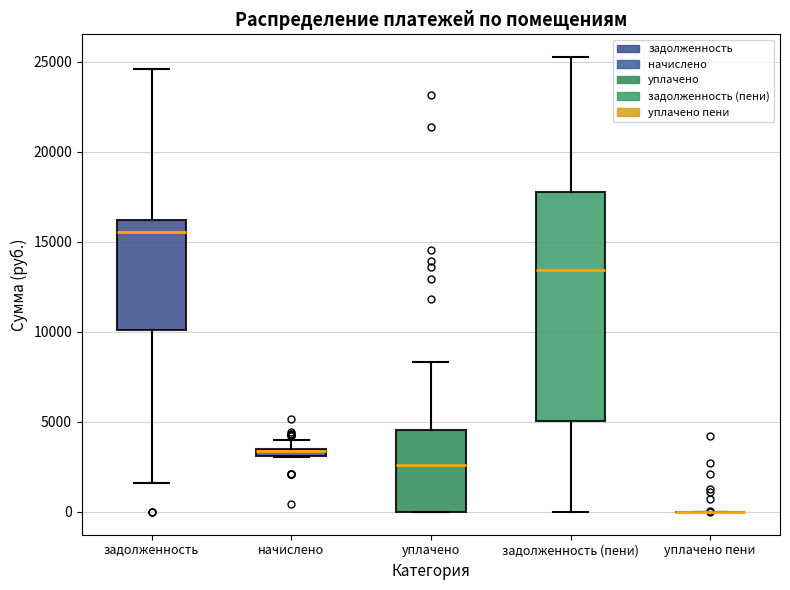

Where is the upper edge of the box for задолженность on the y-axis? The values are not printed on the chart, so give them approximately, as read against the axis.

16000